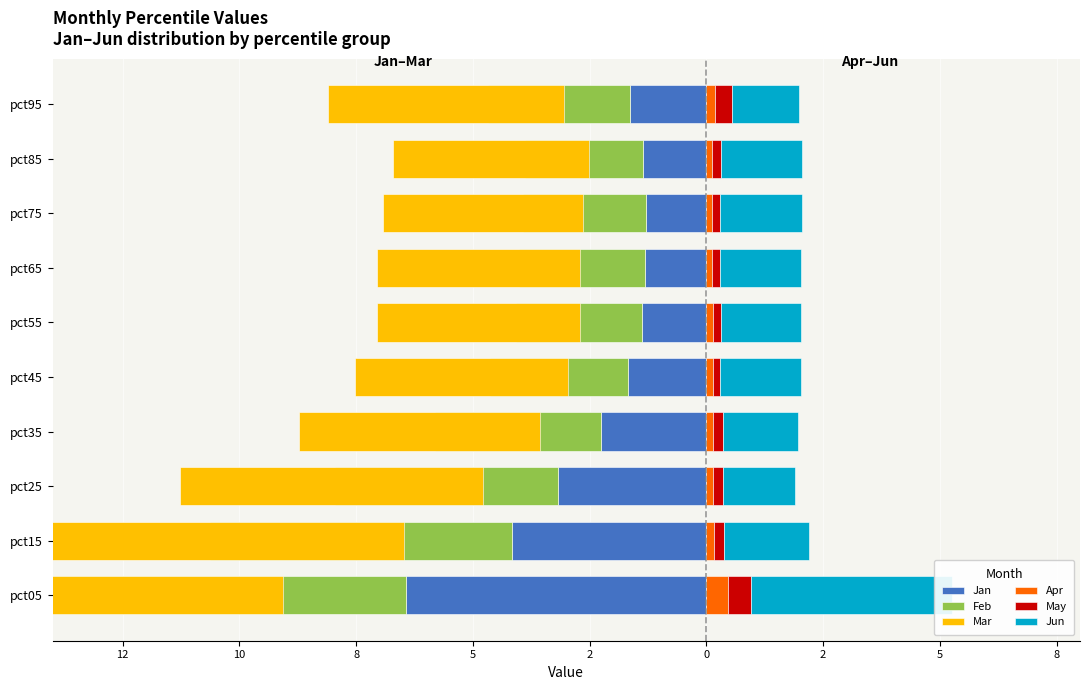

What is the value of the Mar bar at the 3rd from the left?

-6.5